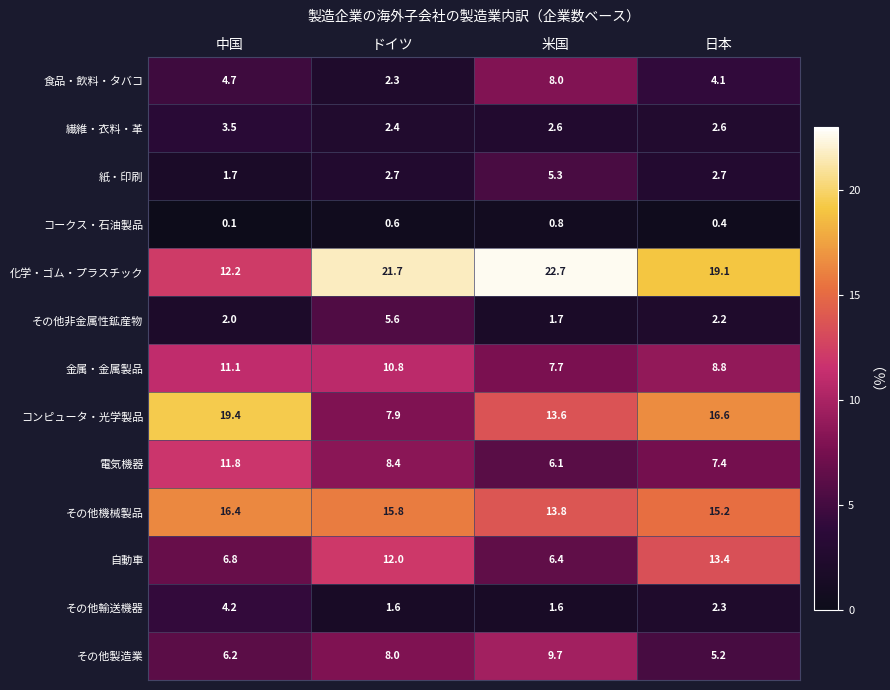

Where is その他製造業 nearest to the value 7?

中国